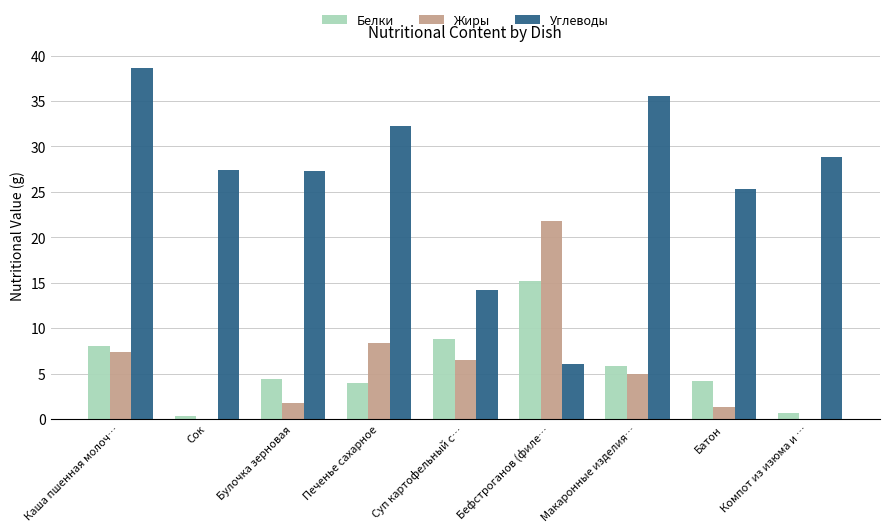

What is the sum of all Углеводы values?

235.4